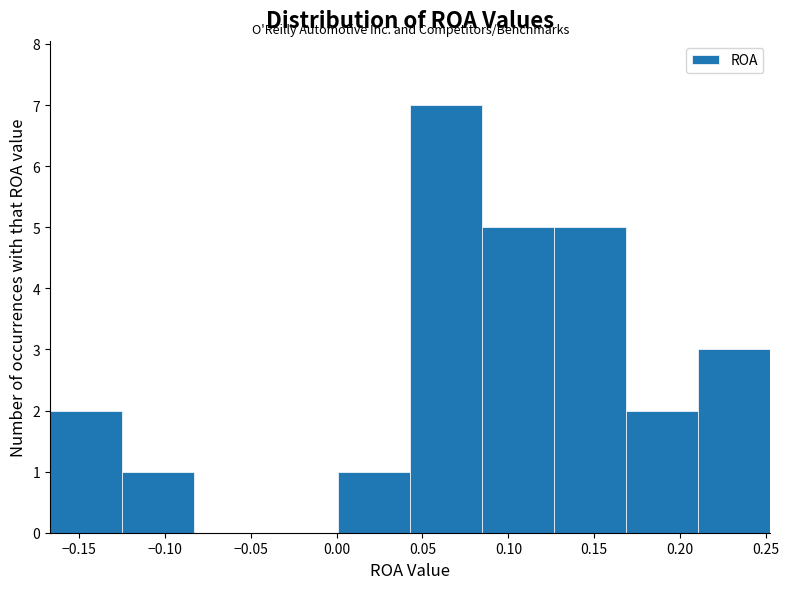

Reading left to right, transcribe this chart: for each bar, give the range it covers on the x-axis and its height. Neither the bar edges nor the heights are printed on the chart, so give them approximately, as read against the axes.

-0.165 to -0.125: 2
-0.125 to -0.085: 1
-0.085 to -0.040: 0
-0.040 to 0.000: 0
0.000 to 0.045: 1
0.045 to 0.085: 7
0.085 to 0.125: 5
0.125 to 0.170: 5
0.170 to 0.210: 2
0.210 to 0.255: 3